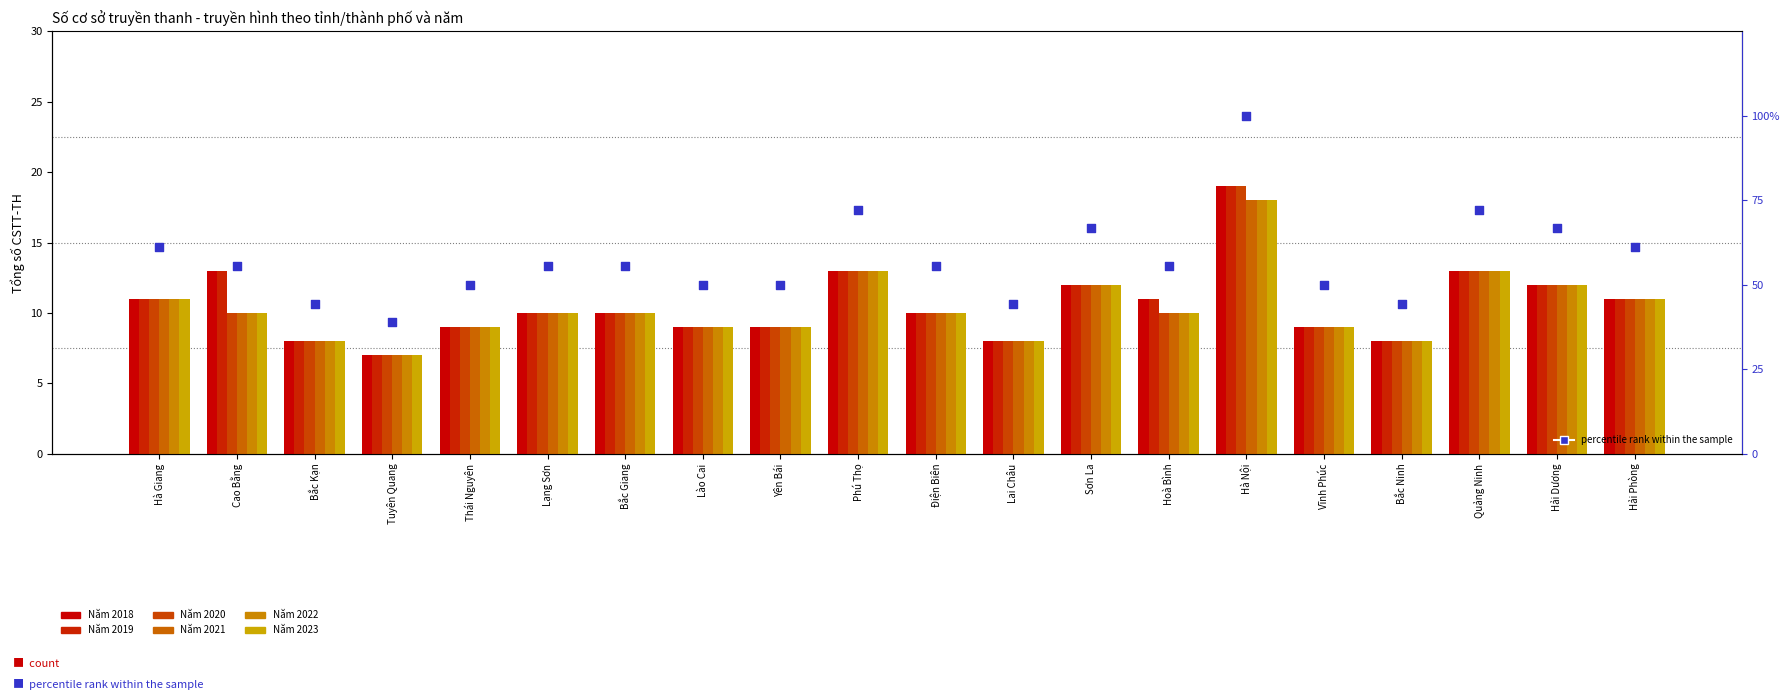

At which category is the sum across all series the highest?

Hà Nội